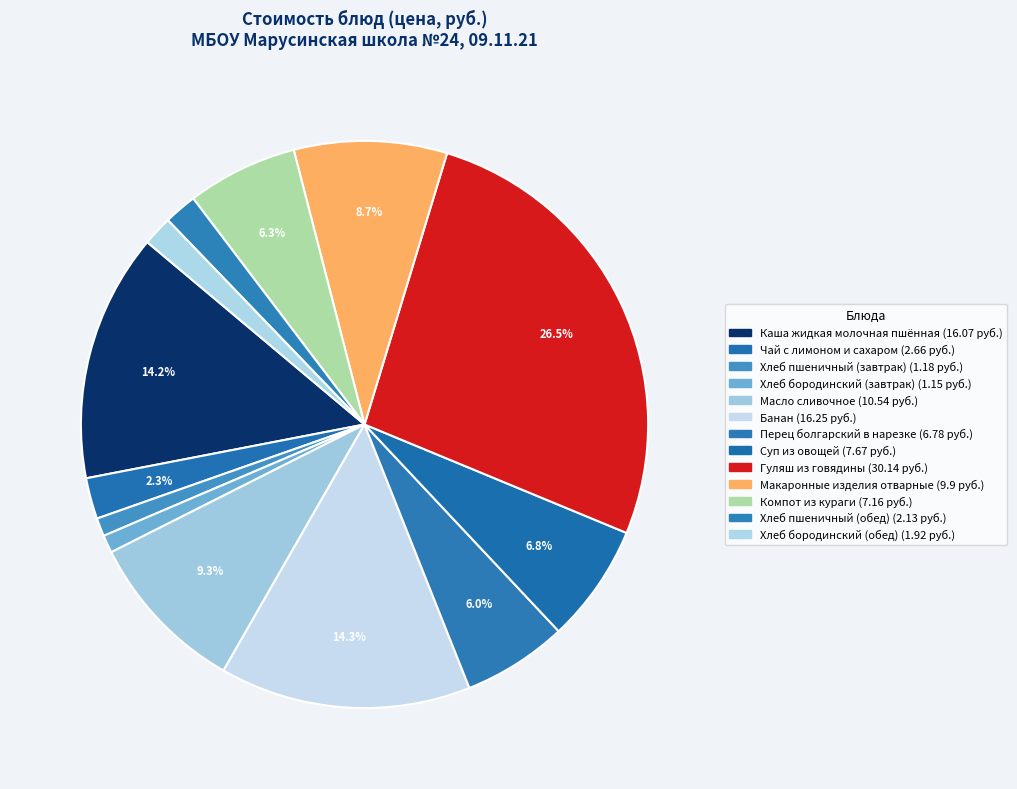

What percentage is the Масло сливочное slice, to the nearest percent?

9%